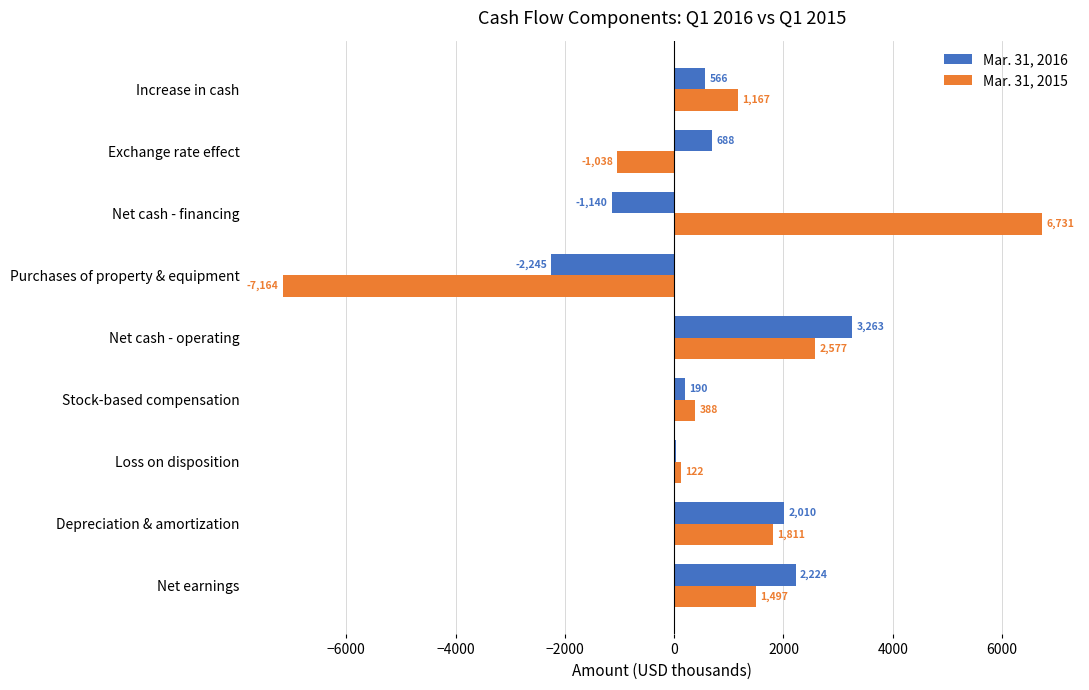

What is the sum of the Mar. 31, 2016 values at Net cash - financing and Depreciation & amortization?

870